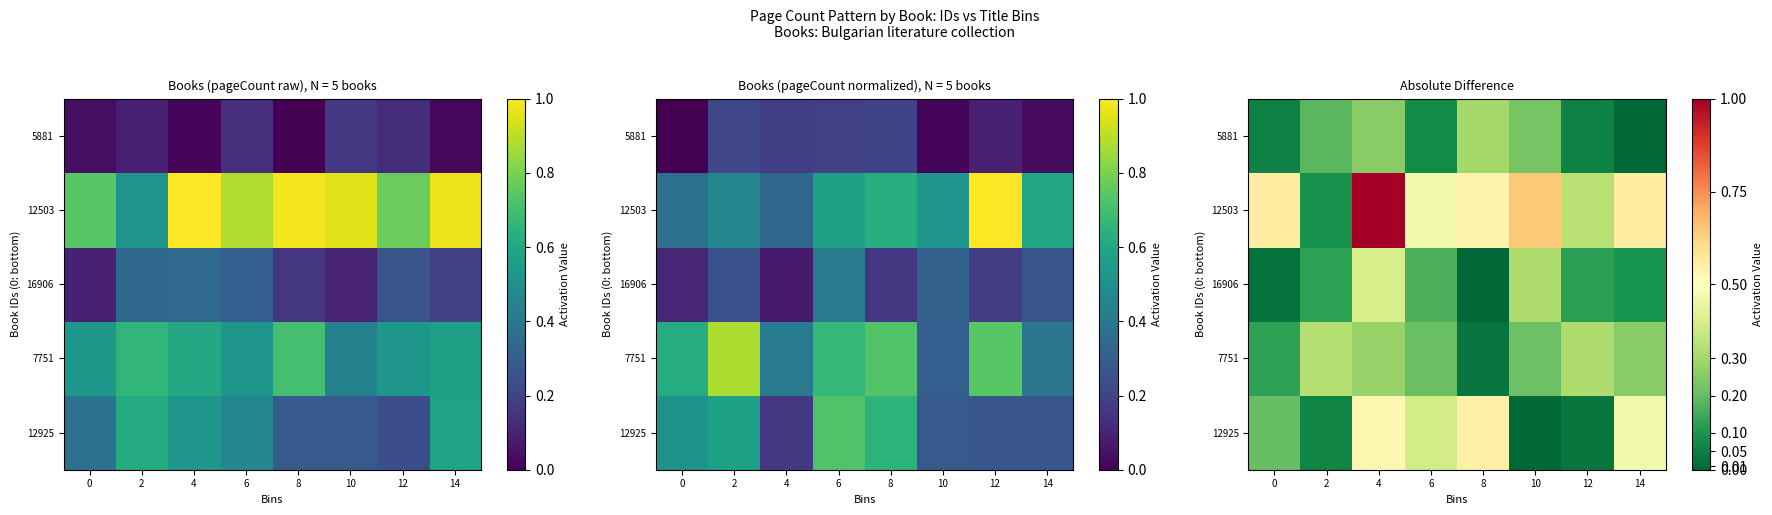

The value of 5881 at 14 is 0.0. True or false?

True